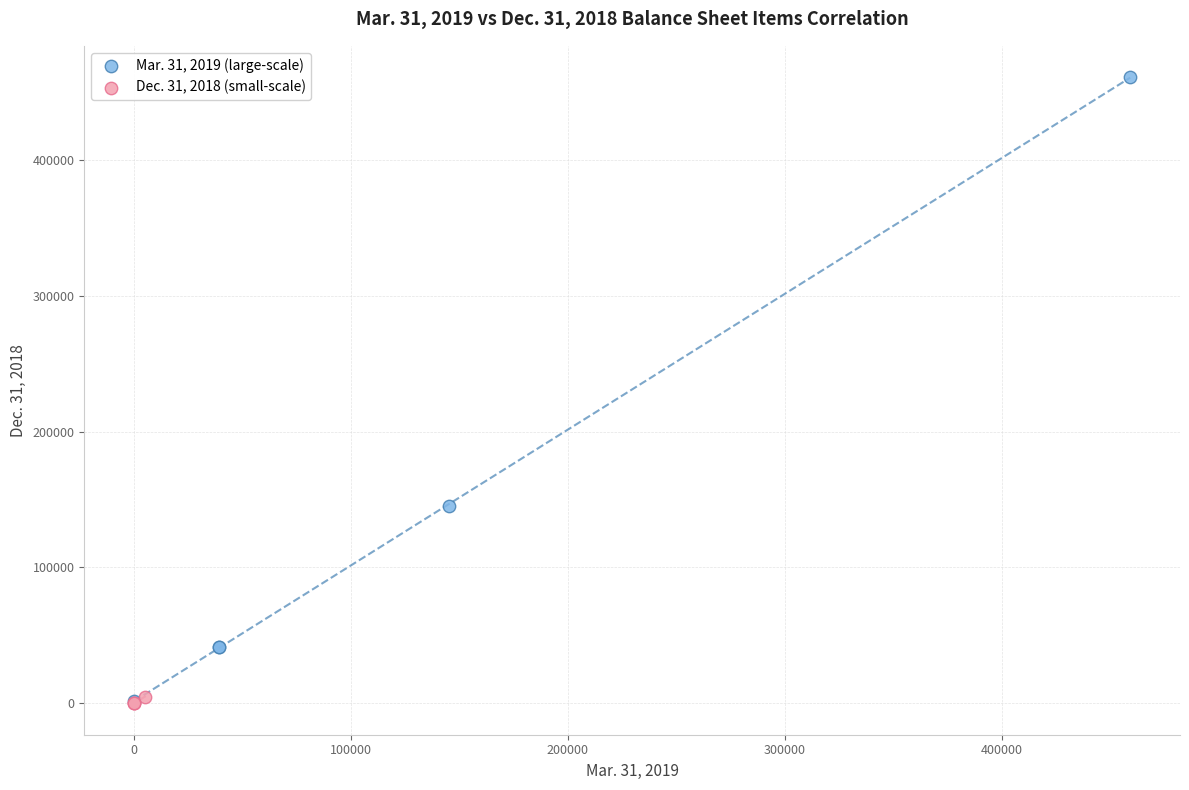

What are all the series names shown in the legend?

Mar. 31, 2019 (large-scale), Dec. 31, 2018 (small-scale)